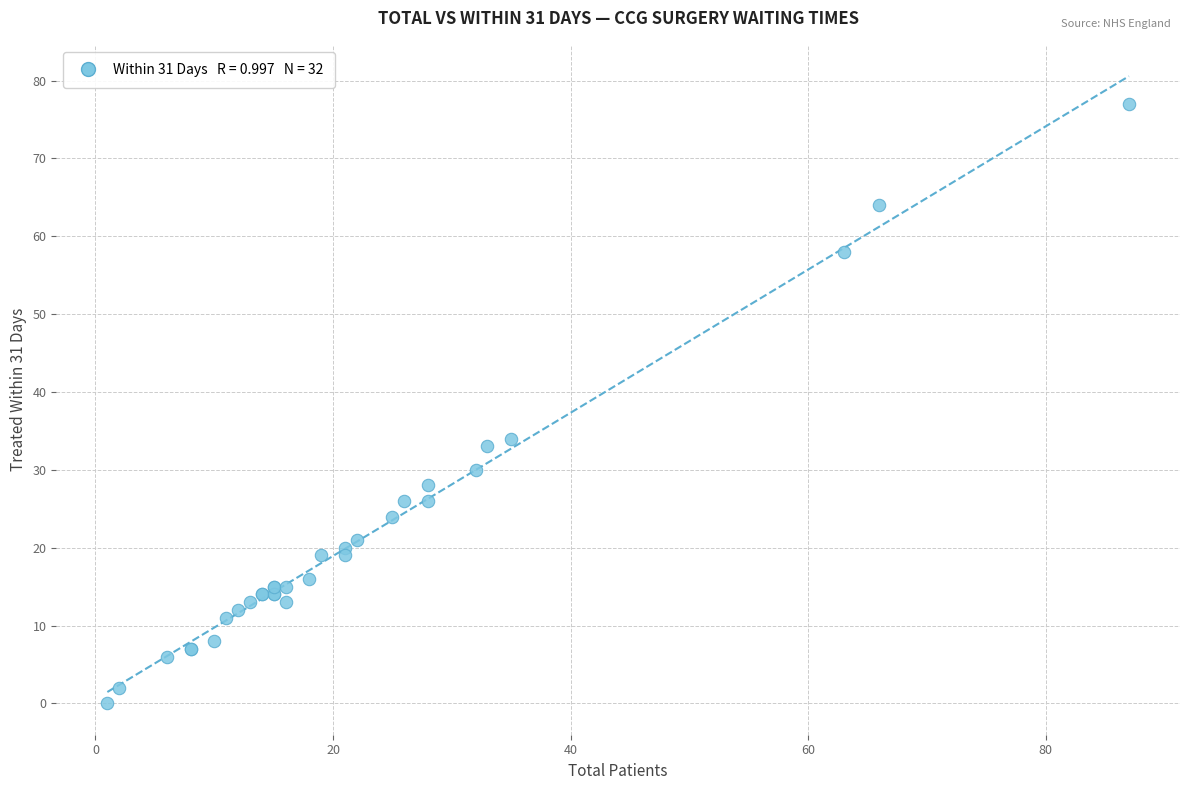

What Y value in the scatter plot is closest to 38?

34